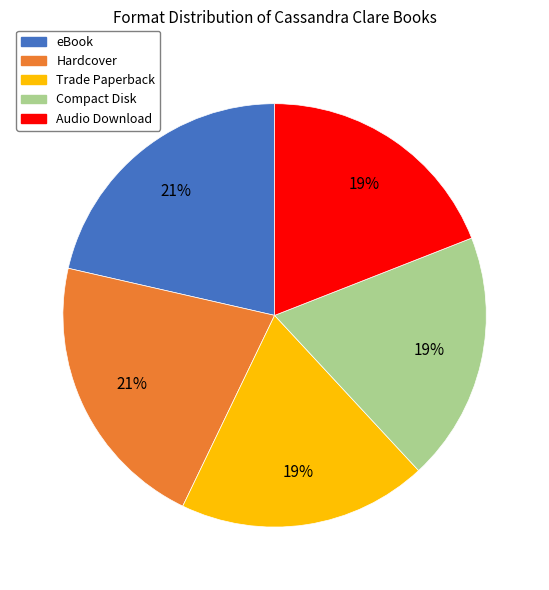

Combined, do Hardcover and Audio Download account for over 50%?

No